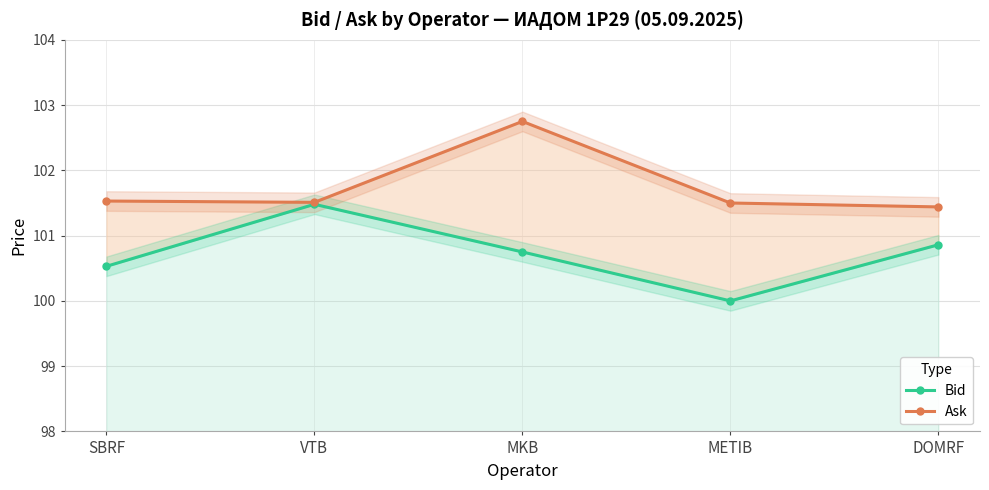

True or false: Bid and Ask cross at least once.

False